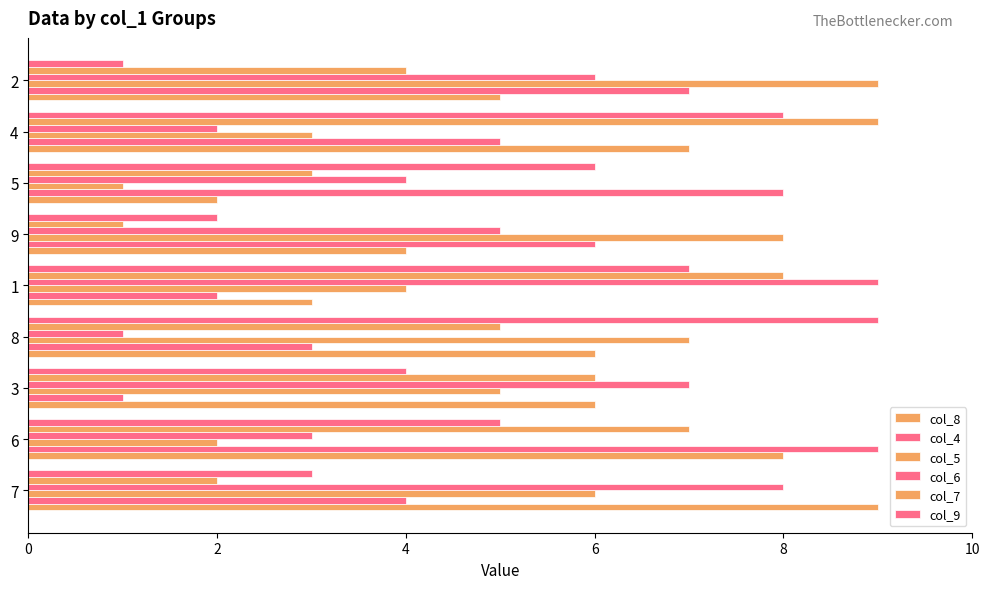

How many data points in col_9 are less than 5?

4